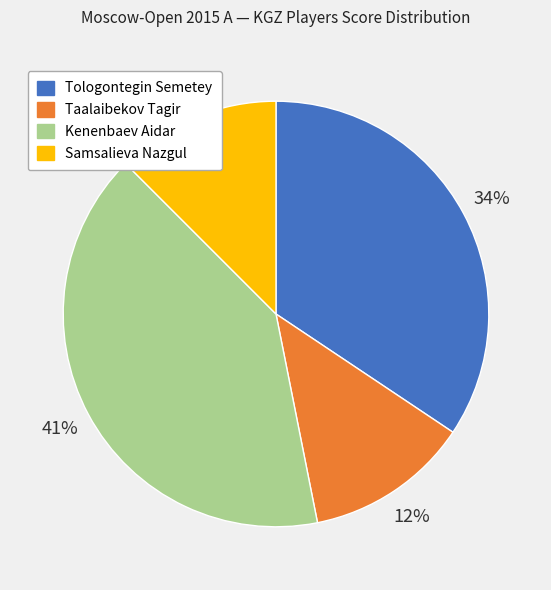

The Taalaibekov Tagir slice represents 1% of the pie. True or false?

False